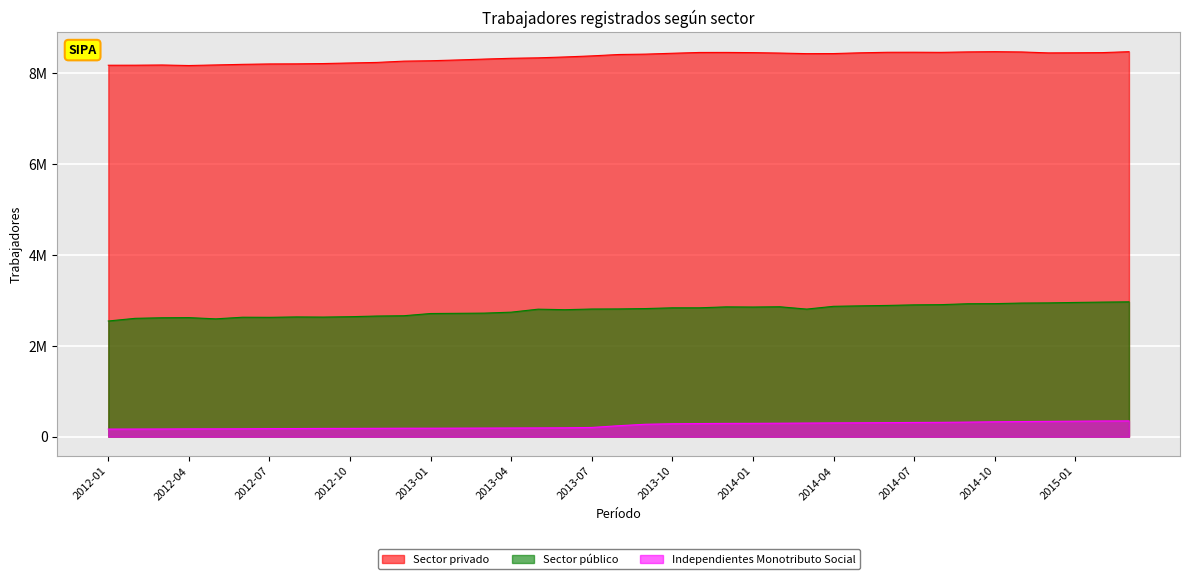

True or false: Independientes Monotributo Social has more than 1 points higher than both neighbors.

False